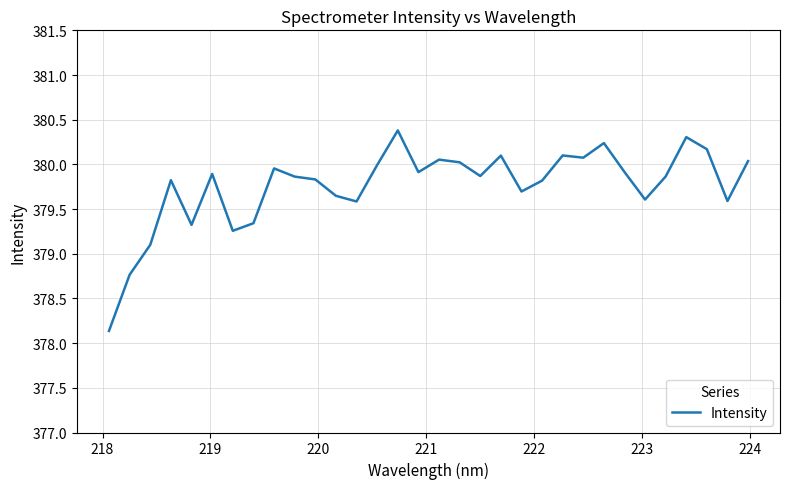

What is the maximum value shown in the chart?

380.4